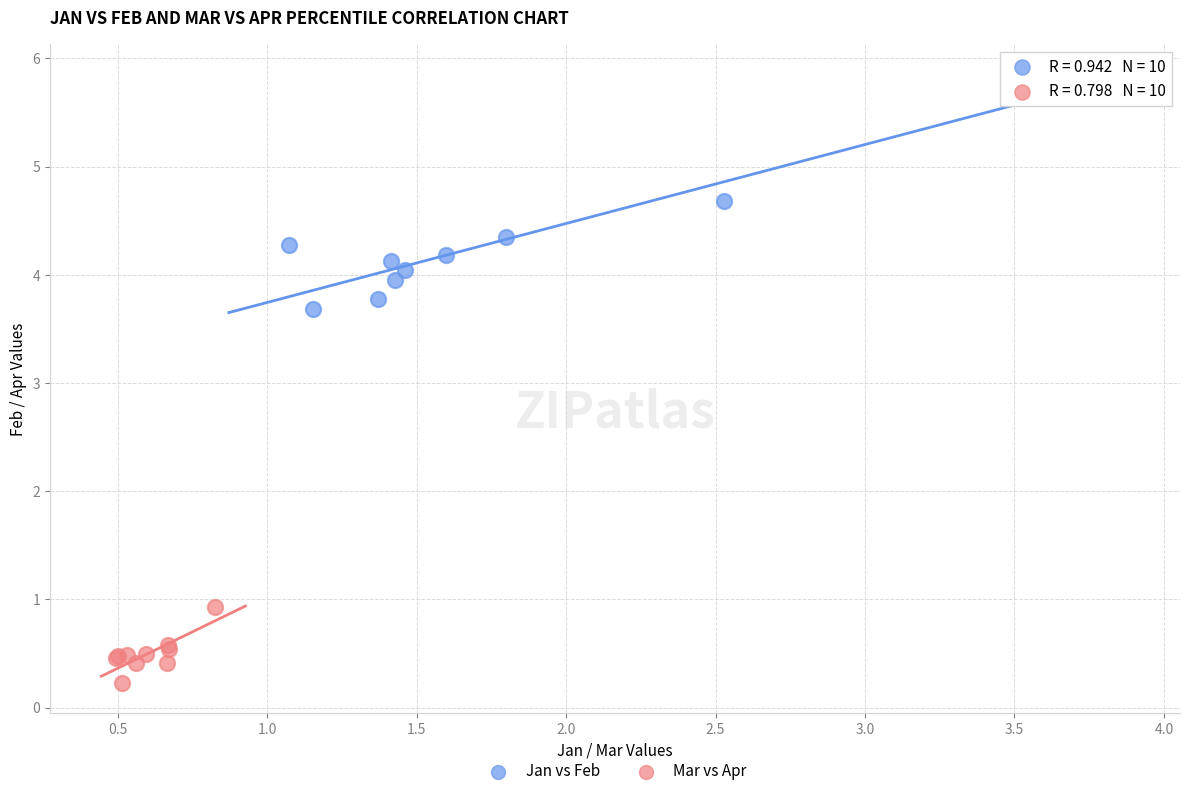

Which series contains the highest Y value?

Jan vs Feb